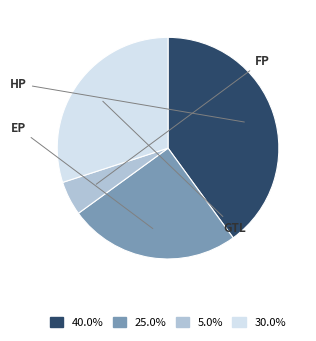

Does any single category account for the majority?

No